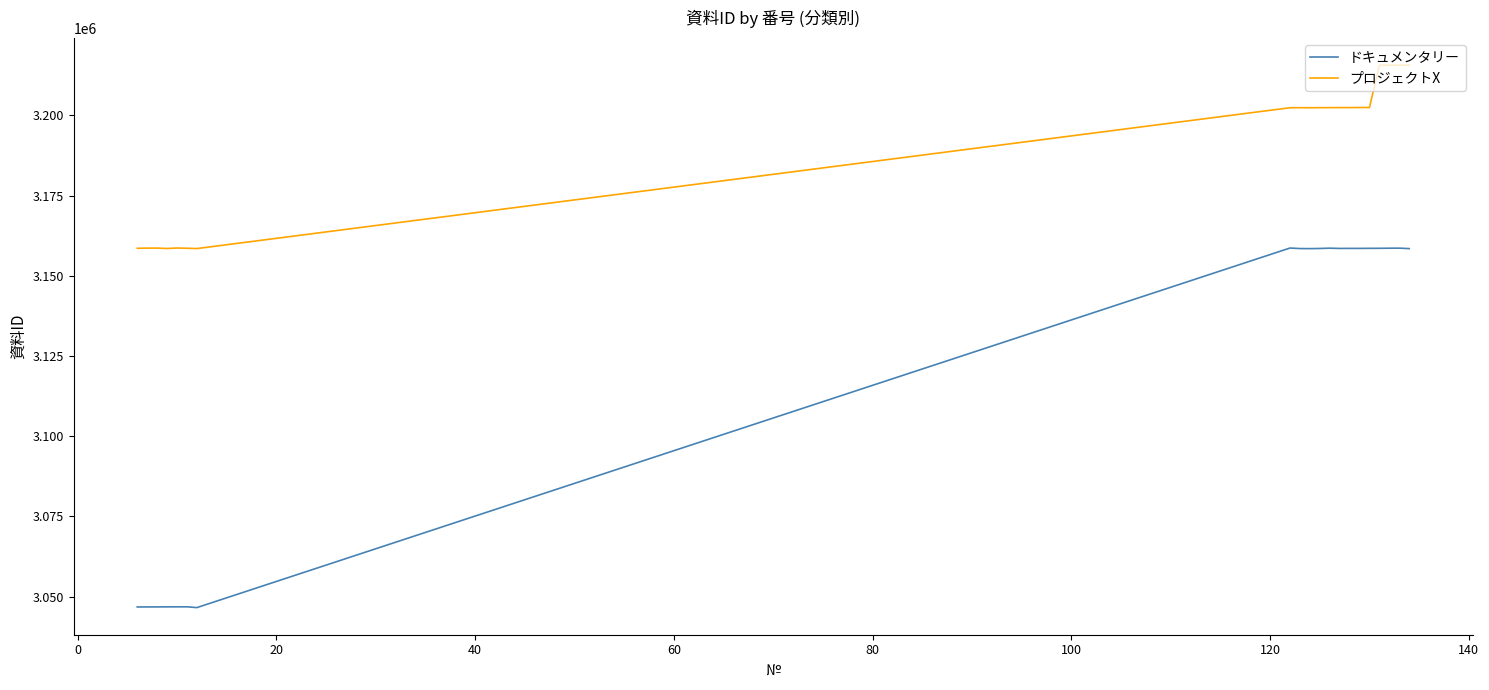

Rank the series by their average value, from lowest to highest.

ドキュメンタリー, プロジェクトX